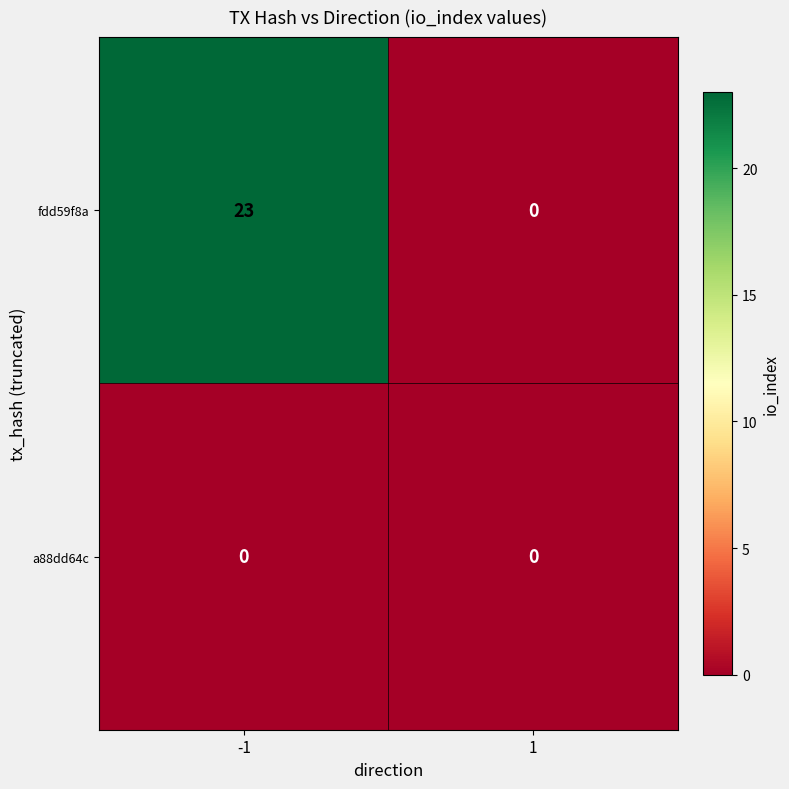

Reading left to right, transcribe all the data shown in this chart.

fdd59f8a: 23	0
a88dd64c: 0	0